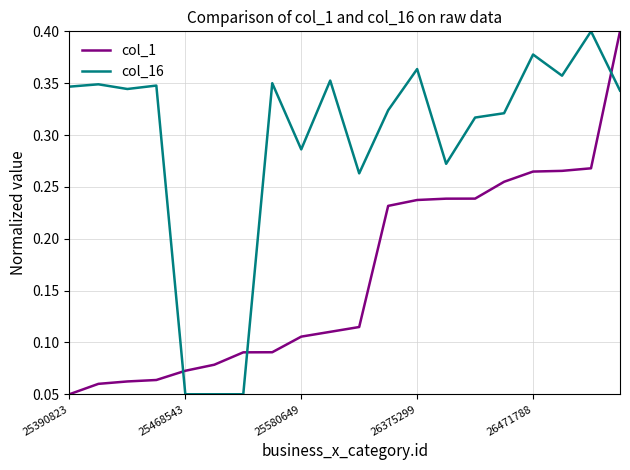

List the series in order of their overall mean, lowest first.

col_1, col_16